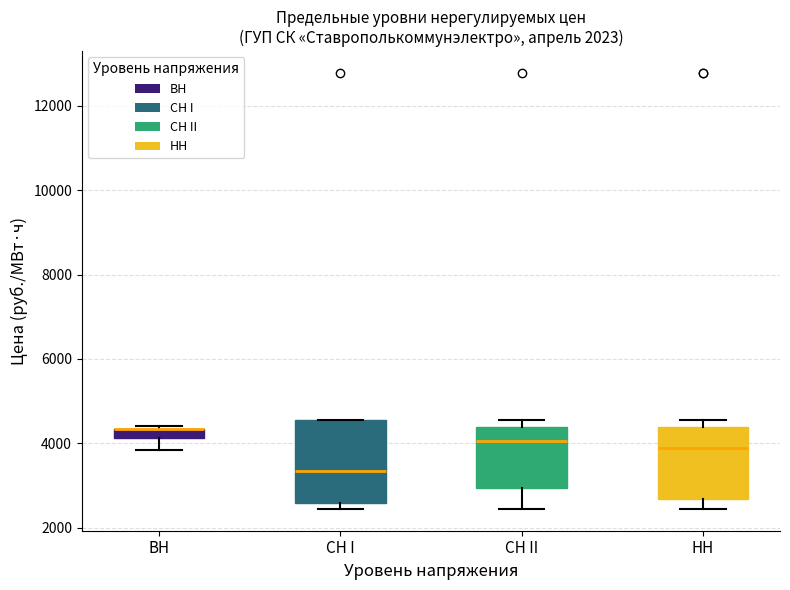

Where does the median line of the box for CH I sit on the y-axis? The values are not printed on the chart, so give them approximately, as read against the axis.

3400